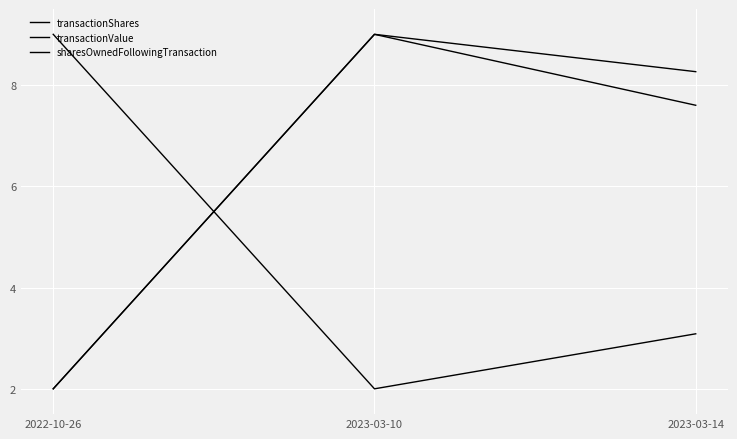

Does the chart have visible grid lines?

Yes